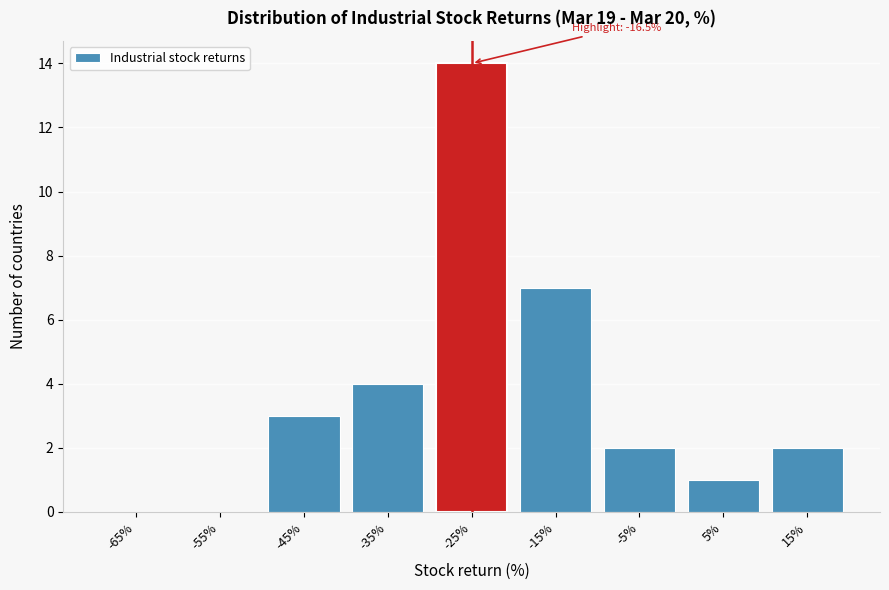

Reading right to left, extract all data points from this chart.

15%=2	5%=1	-5%=2	-15%=7	-25%=14	-35%=4	-45%=3	-55%=0	-65%=0